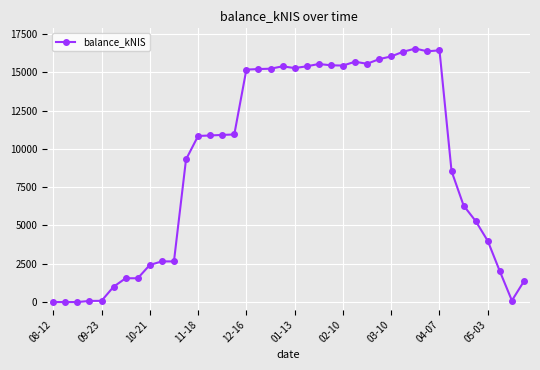

What is the difference between the maximum and minimum values?

16552.9